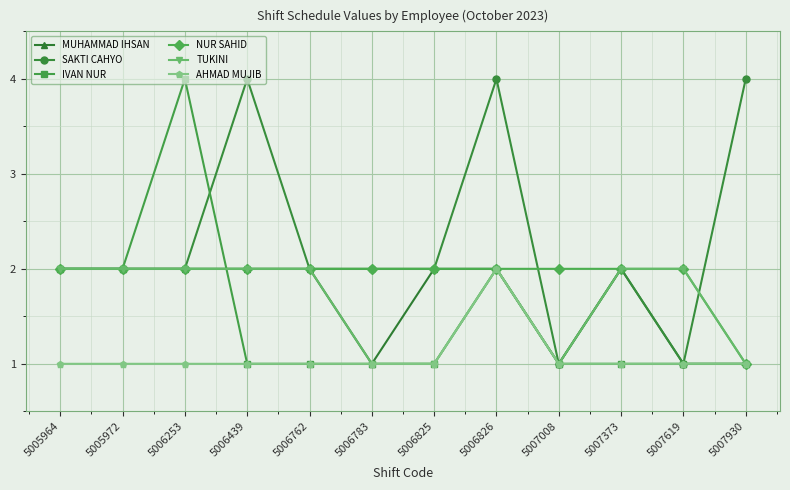

Which series has the largest total across all categories?

SAKTI CAHYO